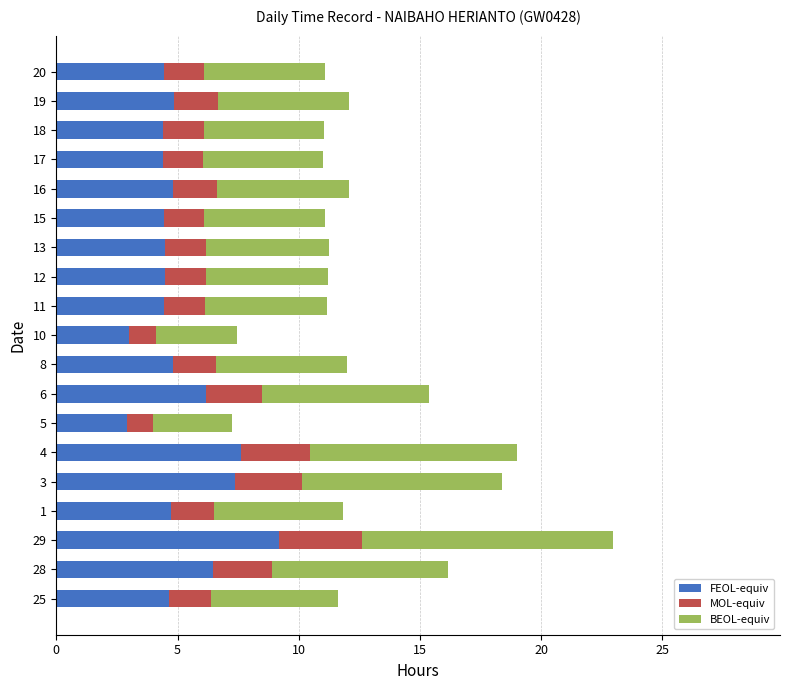

At which category is the sum across all series the highest?

29